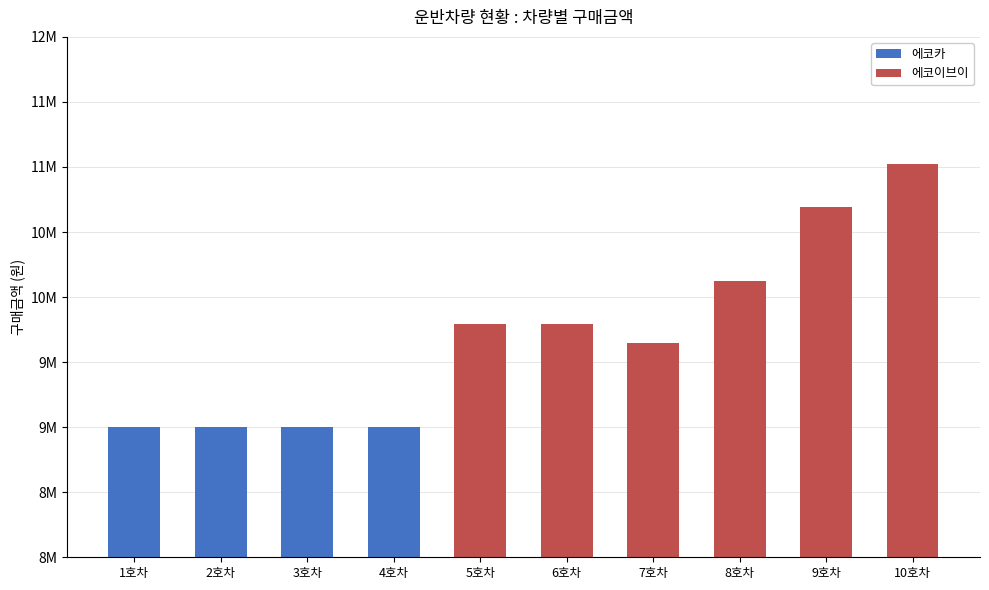

Are the bars grouped side by side (vs. stacked)?

No